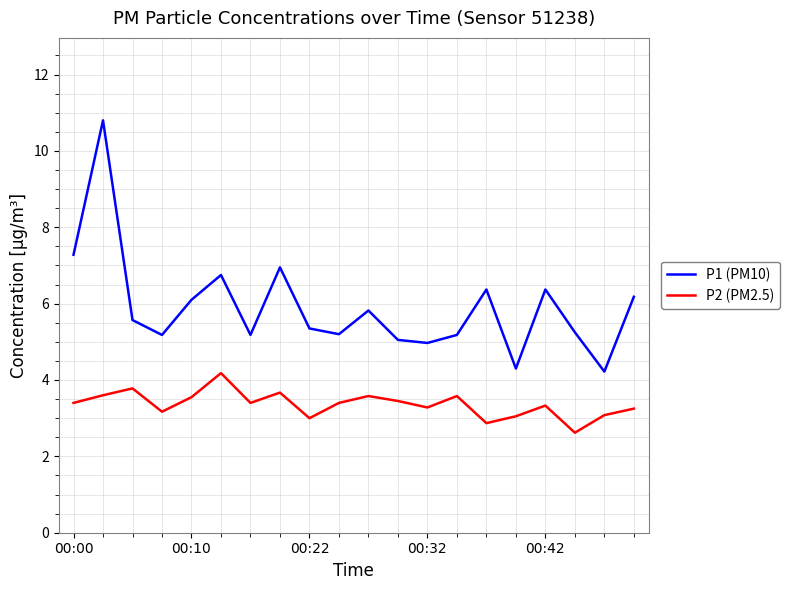

Rank the series by their maximum value, from lowest to highest.

P2 (PM2.5), P1 (PM10)